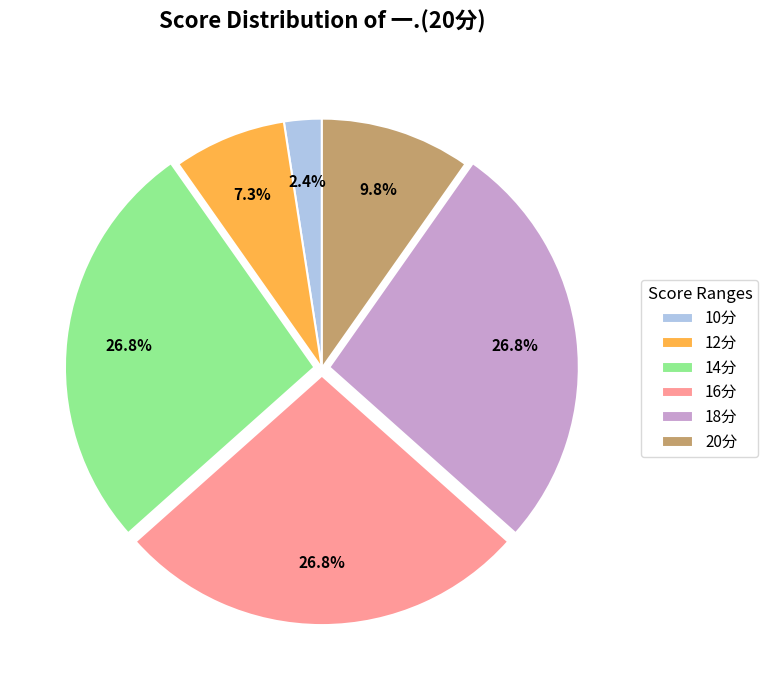

How many segments does this pie chart have?

6